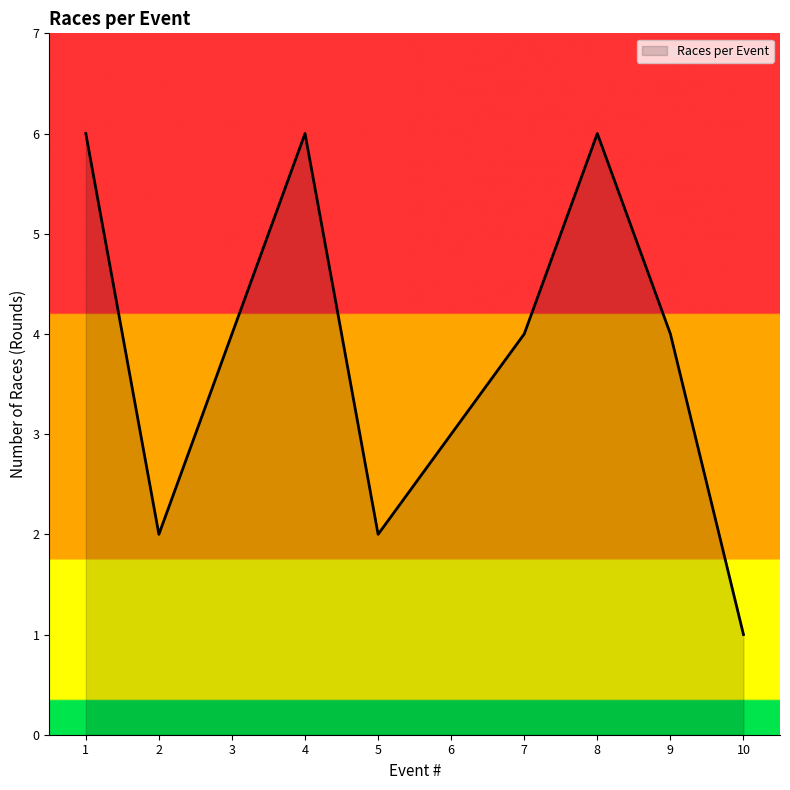

Approximately how many times larger is the value at 2 compared to 8?

0.3